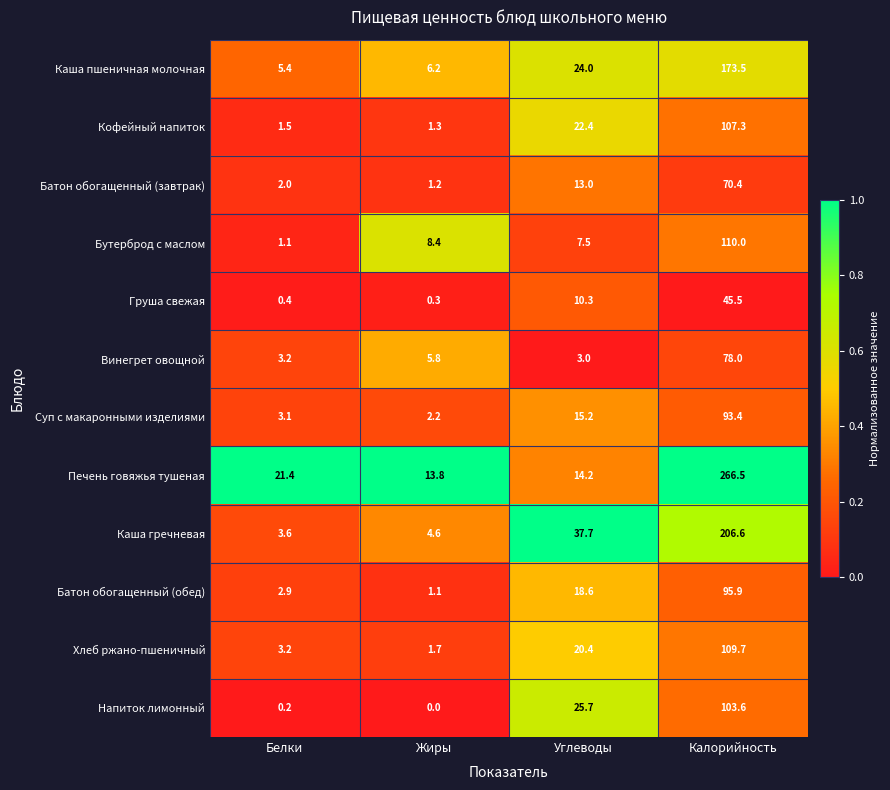

The Батон обогащенный (обед) series shows 2.9 at Белки. True or false?

True